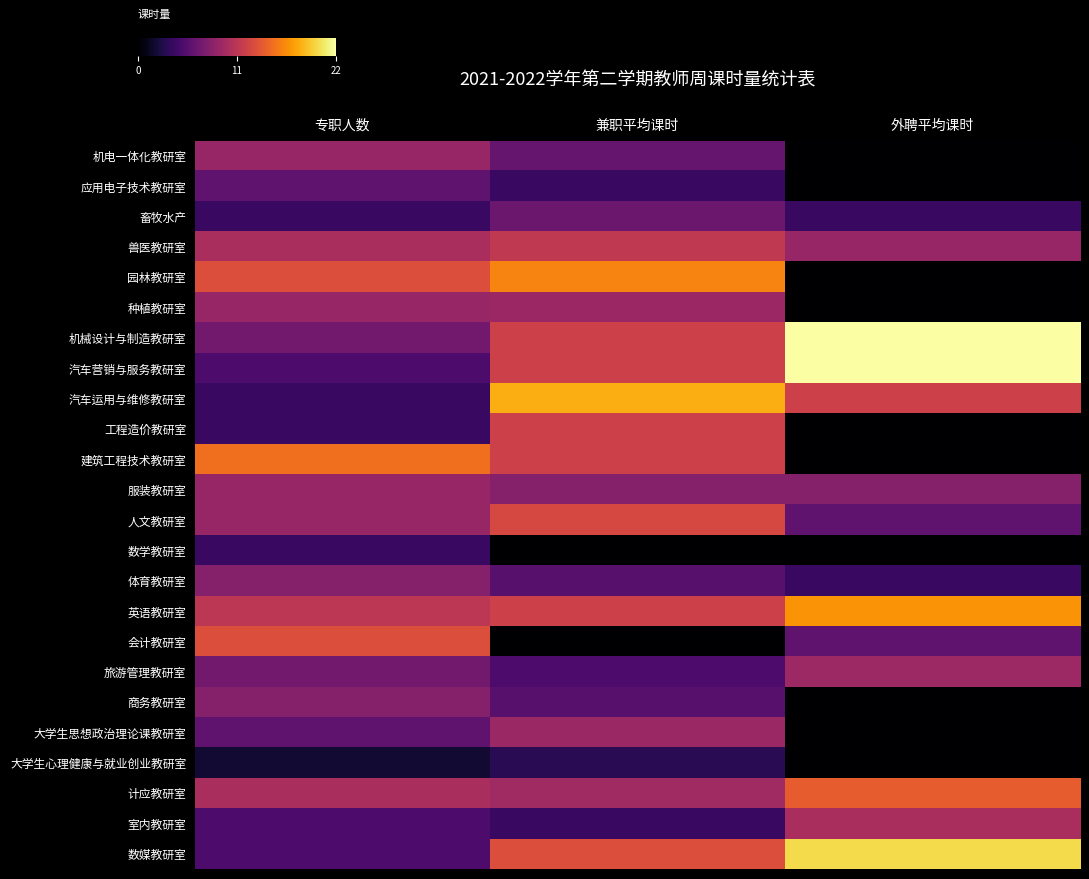

List the series in order of their peak value, highest first.

机械设计与制造教研室, 汽车营销与服务教研室, 数媒教研室, 汽车运用与维修教研室, 英语教研室, 园林教研室, 建筑工程技术教研室, 计应教研室, 会计教研室, 人文教研室, 工程造价教研室, 兽医教研室, 室内教研室, 旅游管理教研室, 种植教研室, 大学生思想政治理论课教研室, 机电一体化教研室, 服装教研室, 体育教研室, 商务教研室, 畜牧水产, 应用电子技术教研室, 数学教研室, 大学生心理健康与就业创业教研室